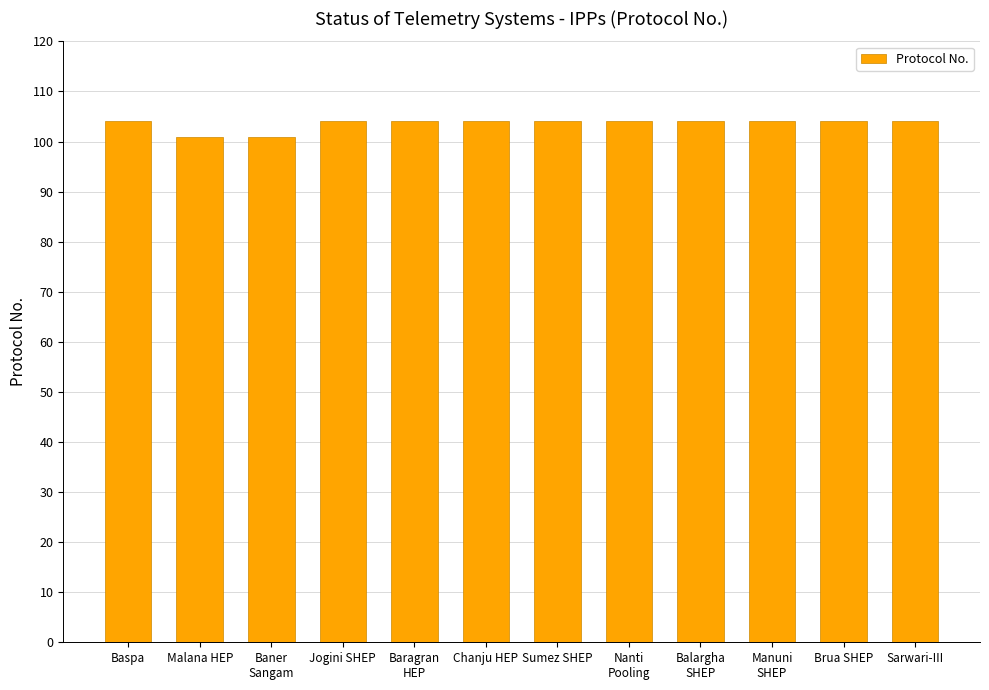

What is the change in value from Baner
Sangam to Sarwari-III?

+3